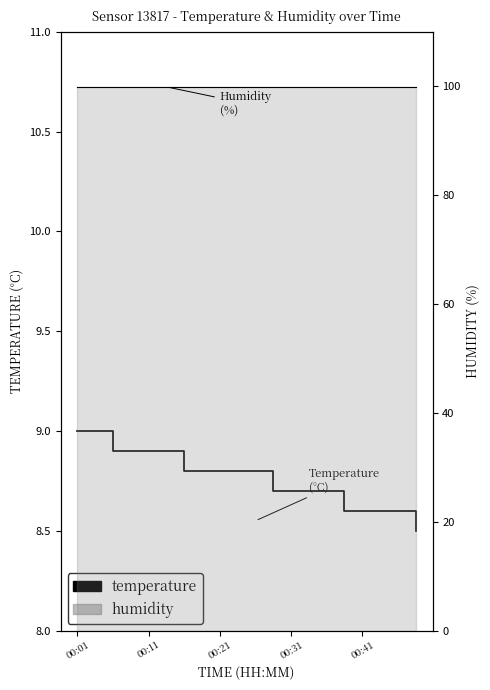

What is the spread (max minus min) of values at 11?

91.2